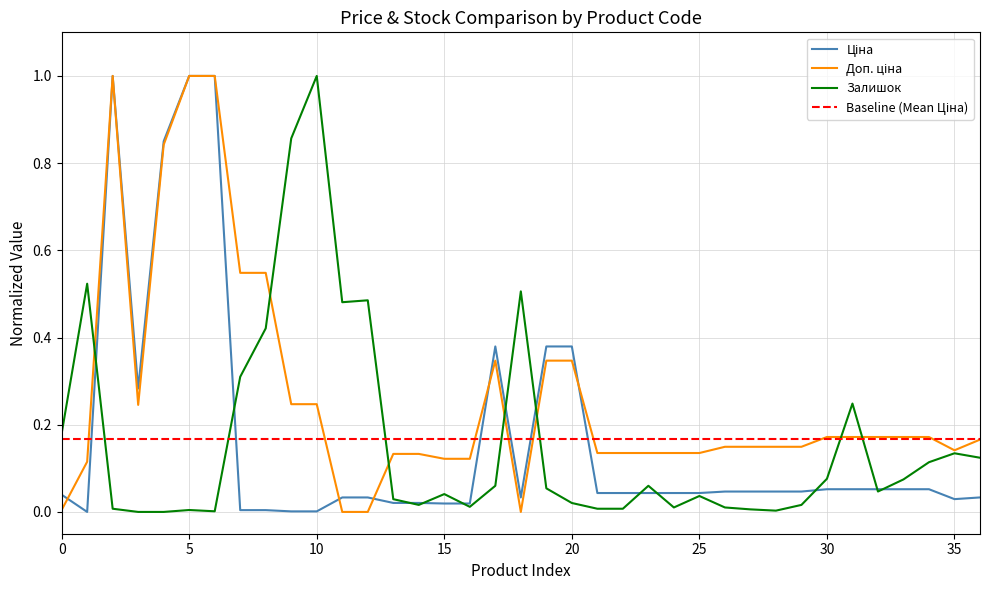

What are all the series names shown in the legend?

Ціна, Доп. ціна, Залишок